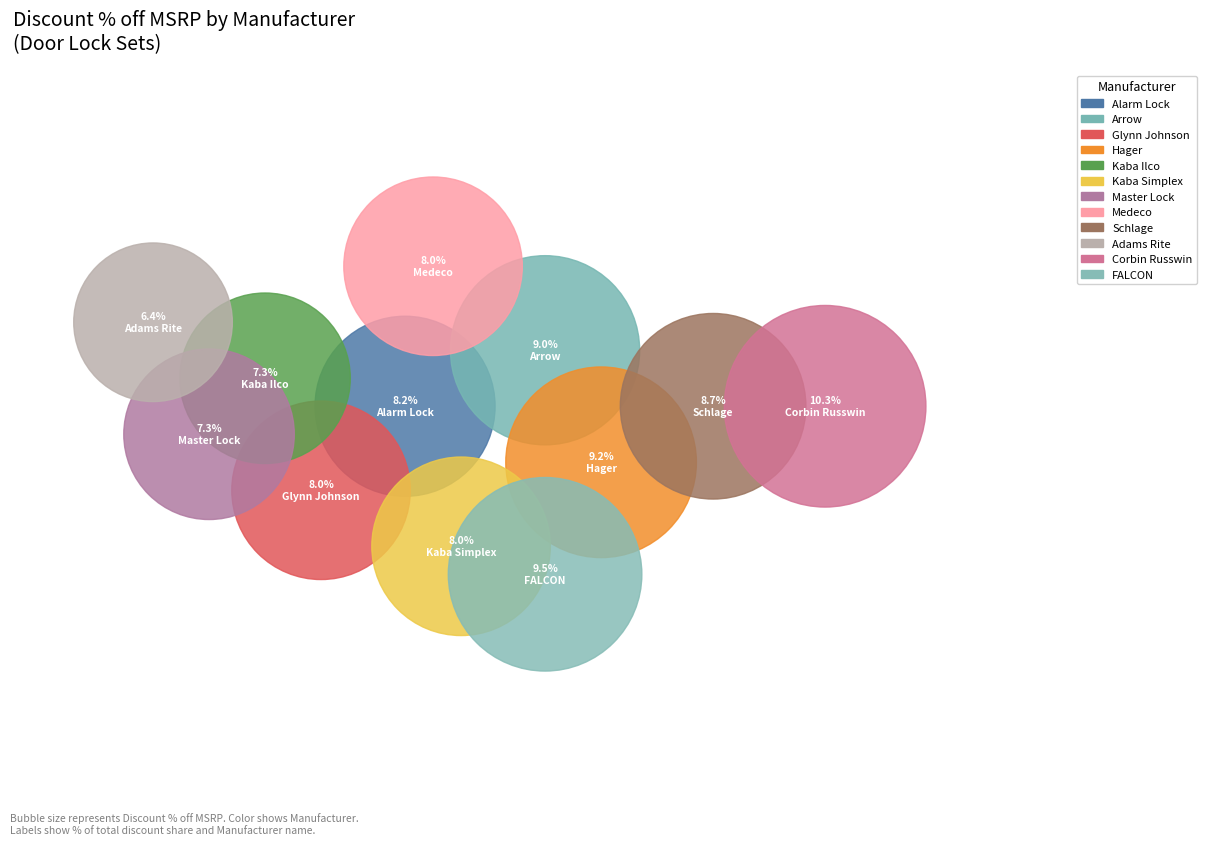

Combined, do Corbin Russwin and Kaba Simplex account for over 50%?

No